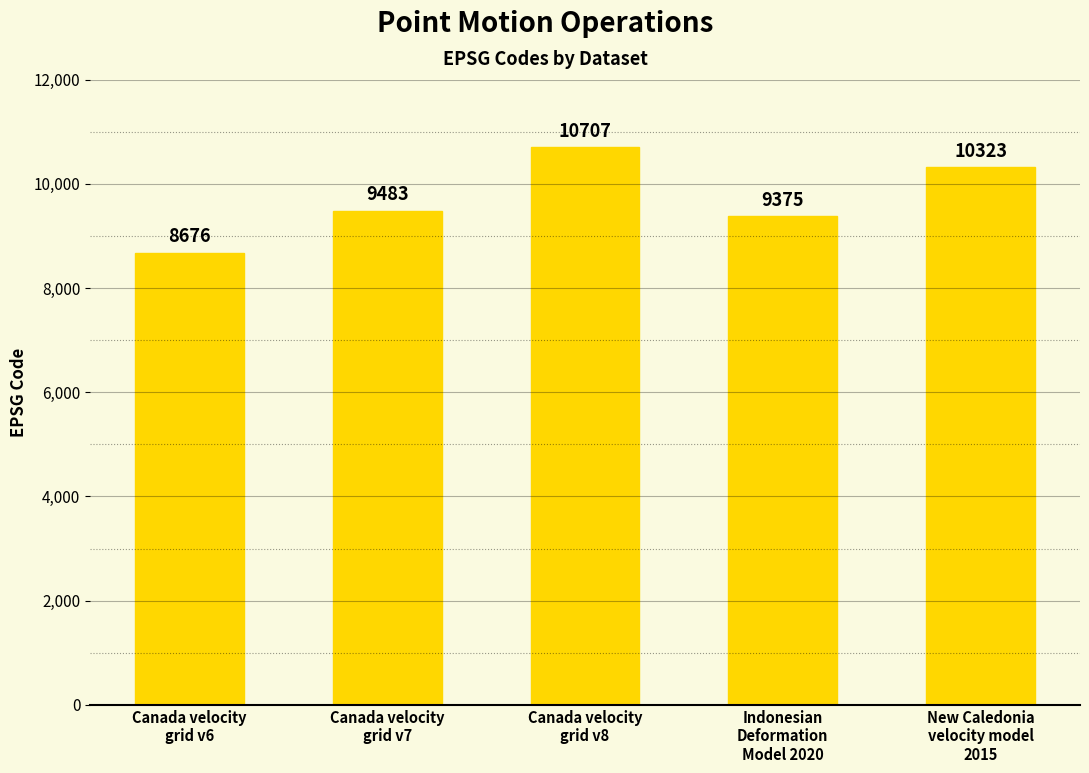

Count the number of data series in this chart.

1